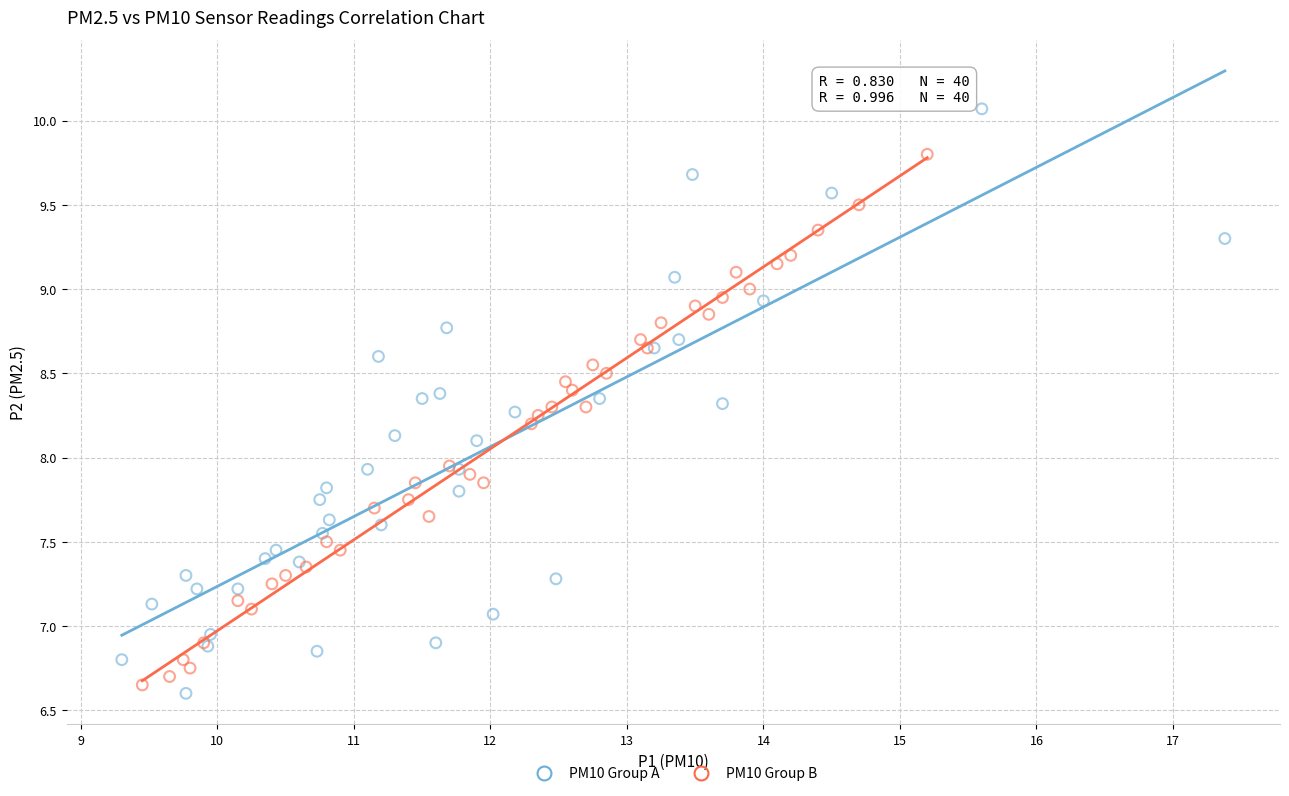

Which series contains the highest Y value?

PM10 Group A